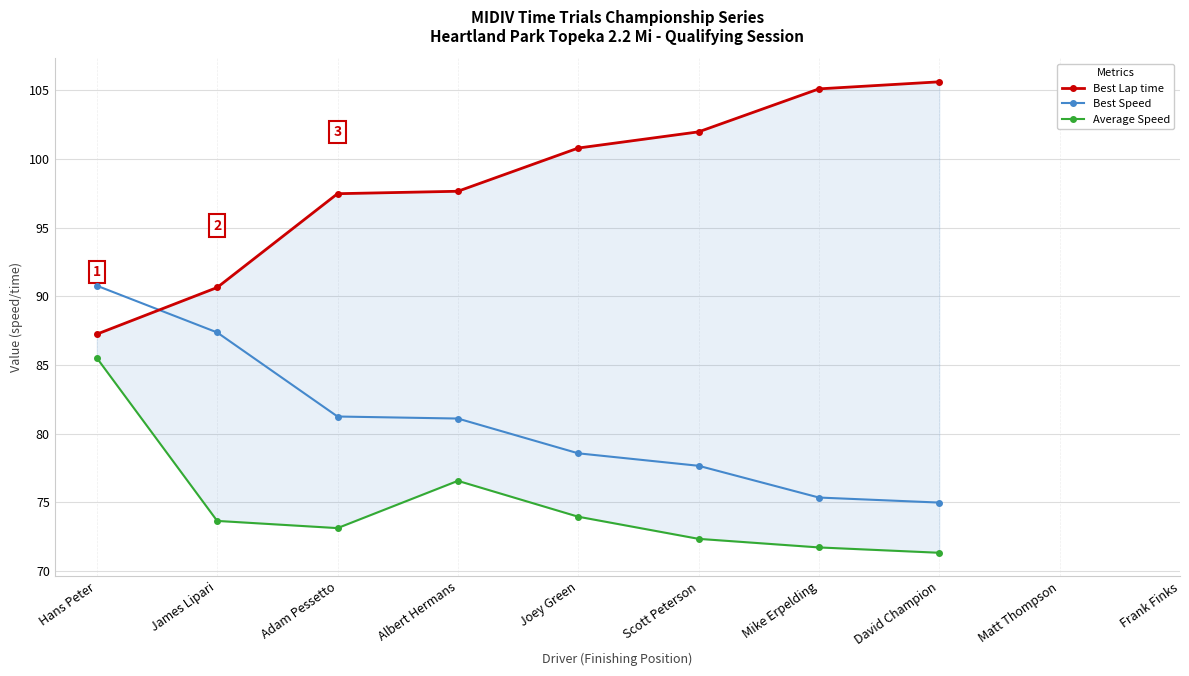

What is the maximum value shown in the chart?

105.6